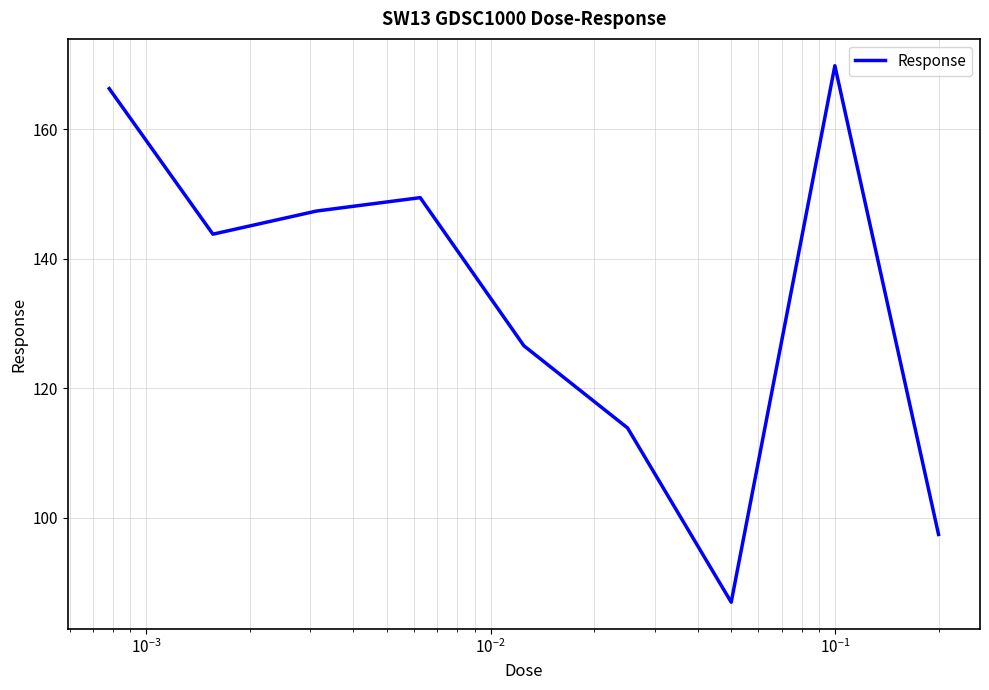

What is the minimum value shown in the chart?

87.0